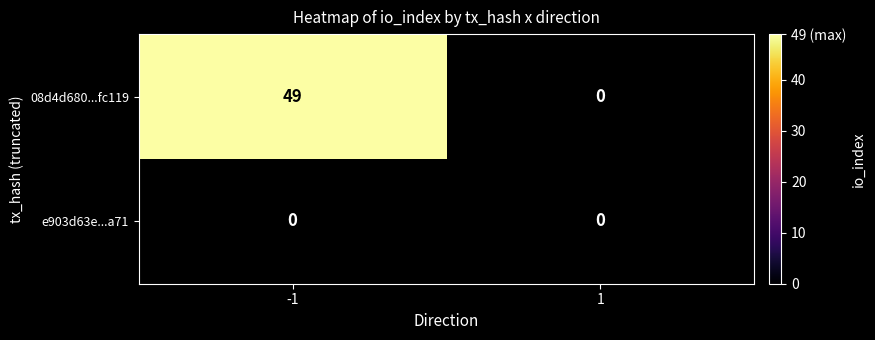

What is the maximum value shown in the chart?

49